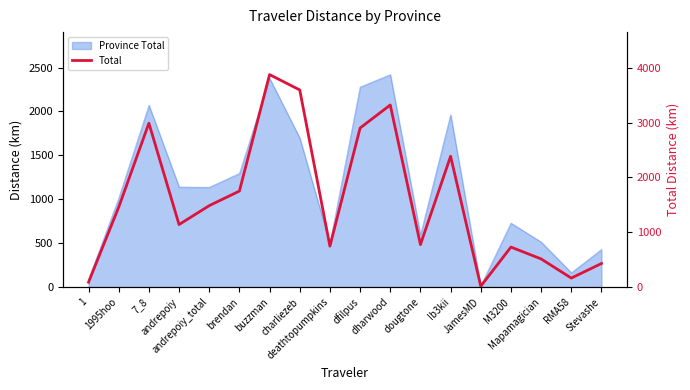

How many interior local peaks (higher than both neighbors) does the data have?

5